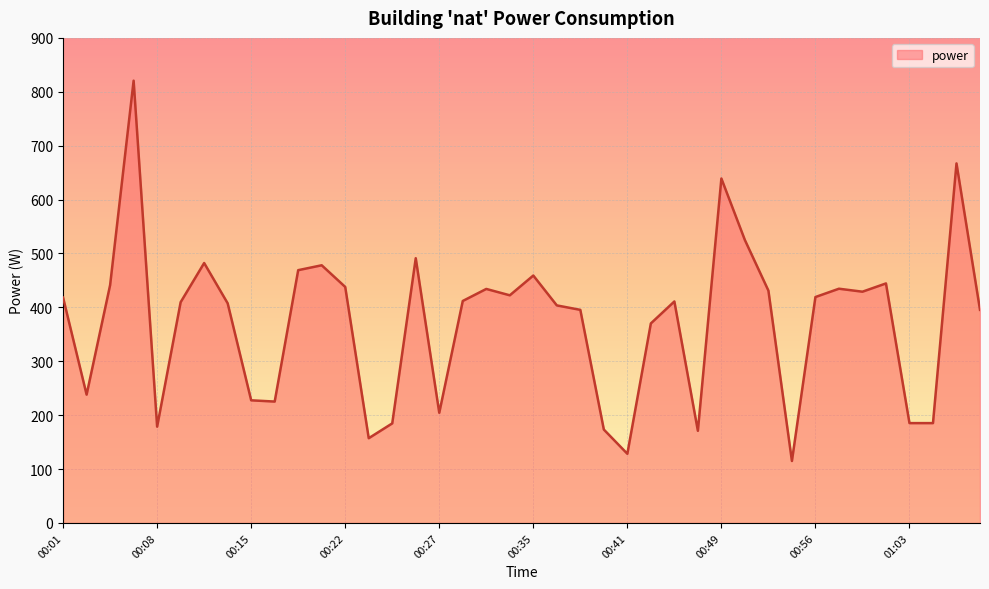

What is the minimum value shown in the chart?

115.0